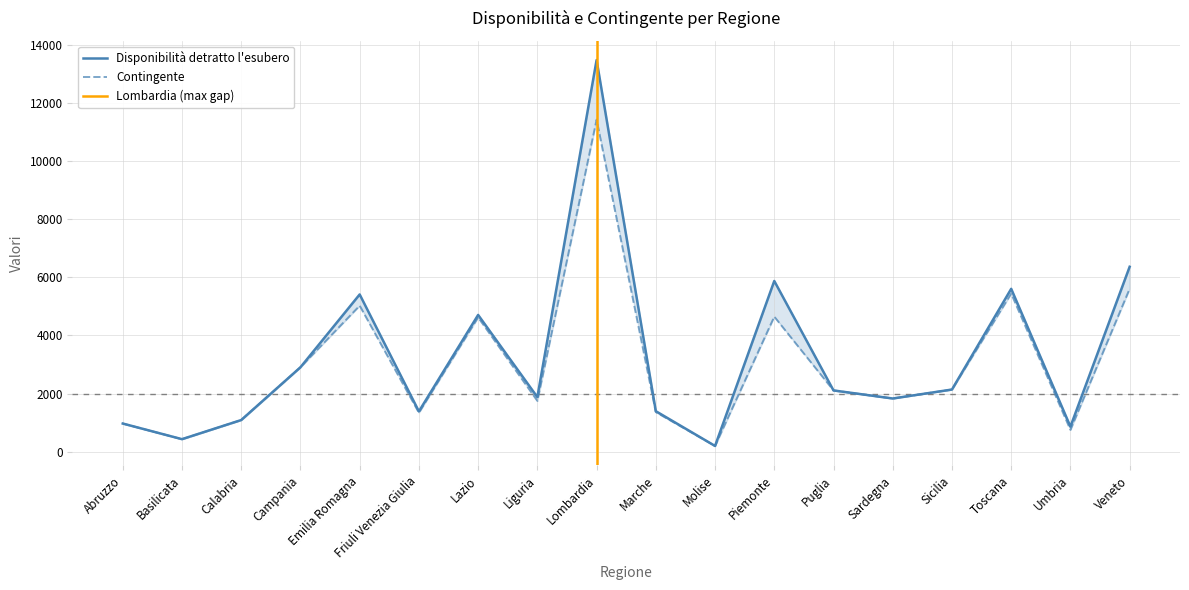

The Disponibilità detratto l’esubero series shows 842 at Puglia. True or false?

False